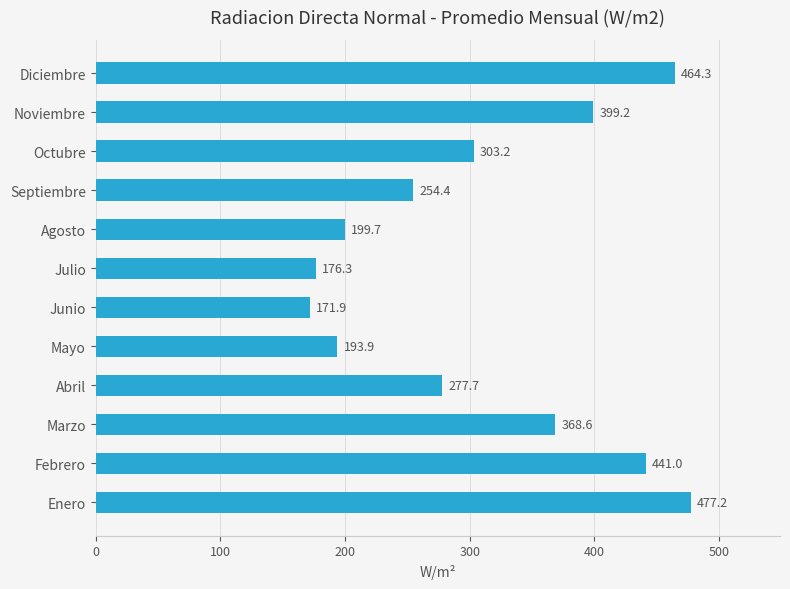

True or false: the data shows 303.2 at Octubre.

True